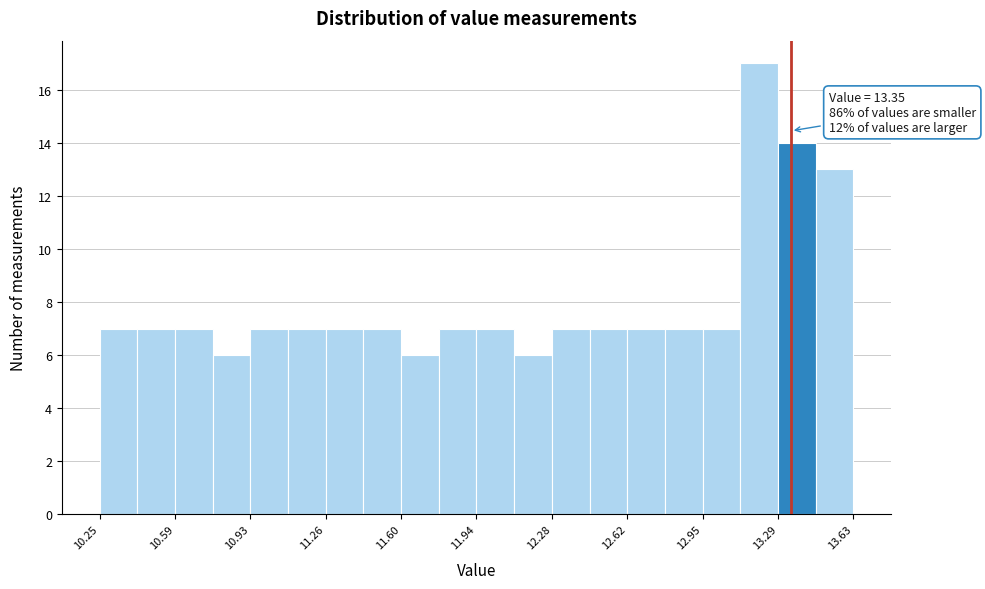

Around what value on the x-axis is the tallest bar? Give the approximate position of its centre, as read against the axis.

13.20